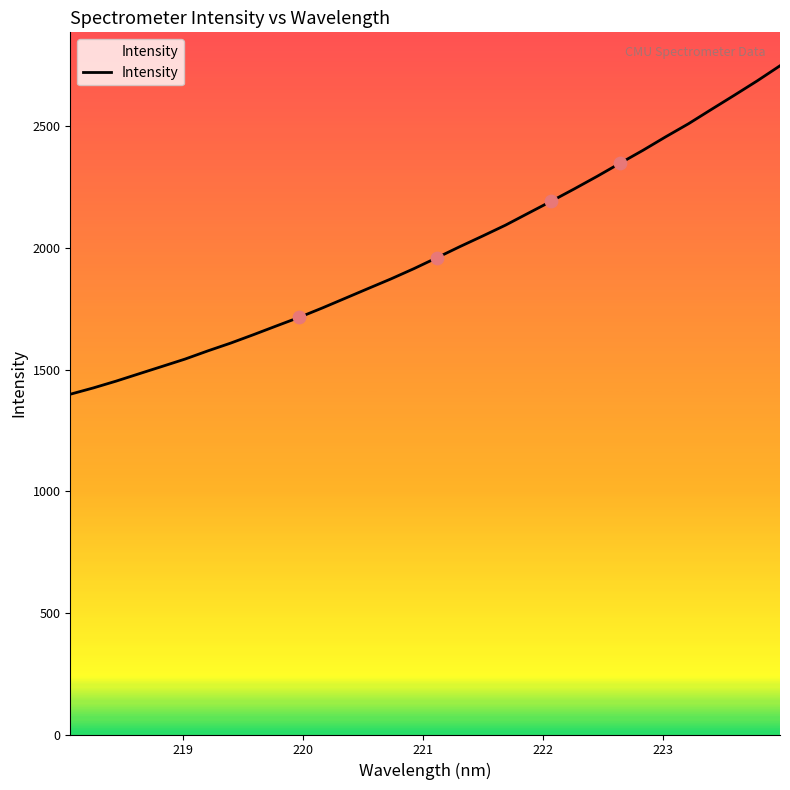

What is the difference between the maximum and minimum values?

1350.5